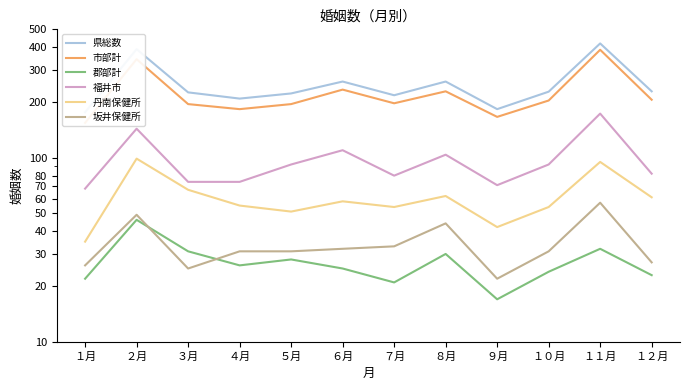

At which category is the sum across all series the highest?

１１月